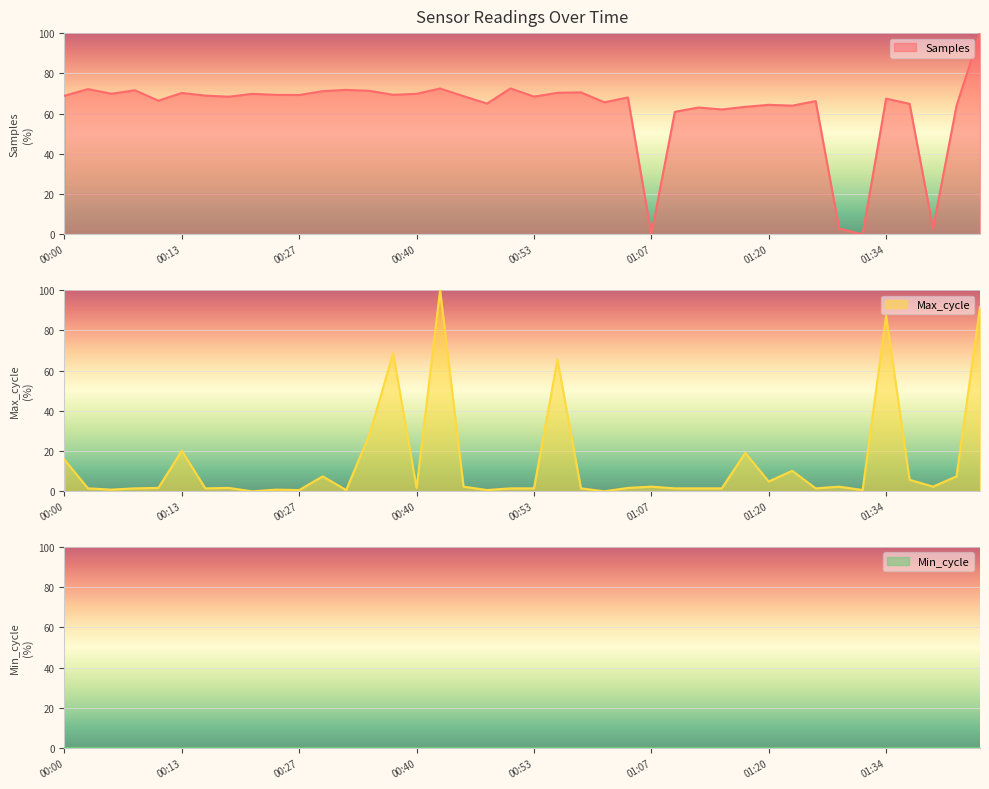

What is the difference between the second highest and second lowest values in the Samples series?

72.5